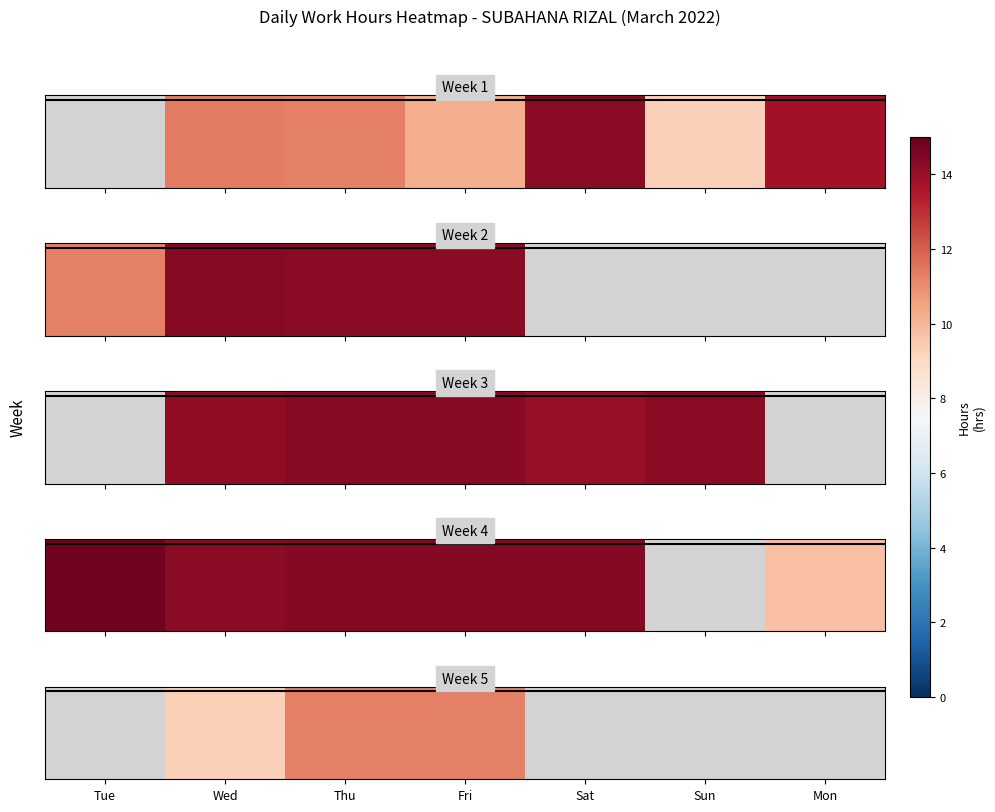

List the labels in order of value, smallest first.

Fri, Sat, Sun, Mon, Tue, Wed, Thu